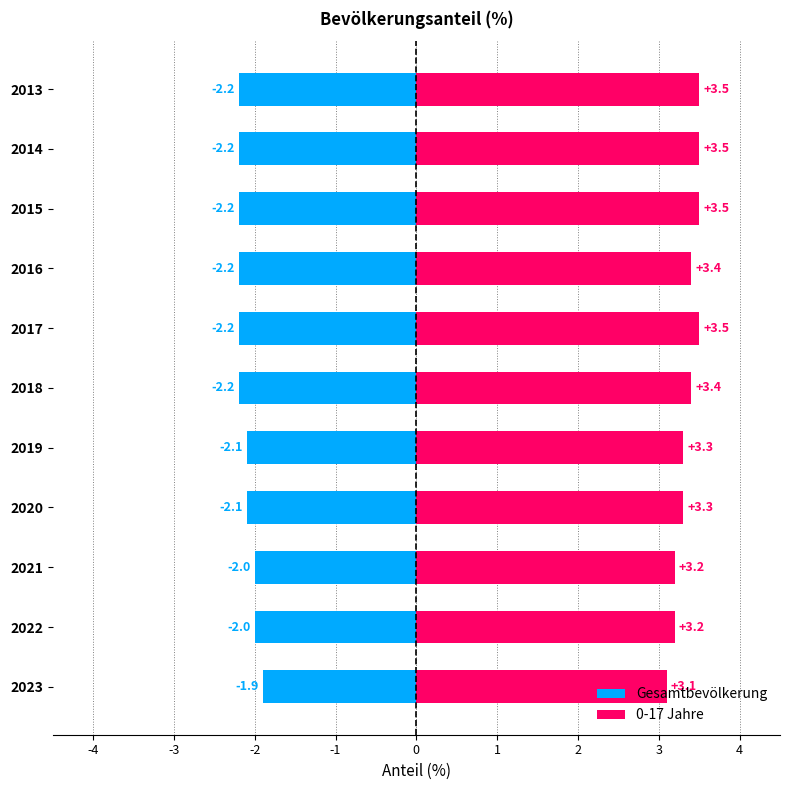

What is the difference between the highest and lowest values at 2020?

5.4